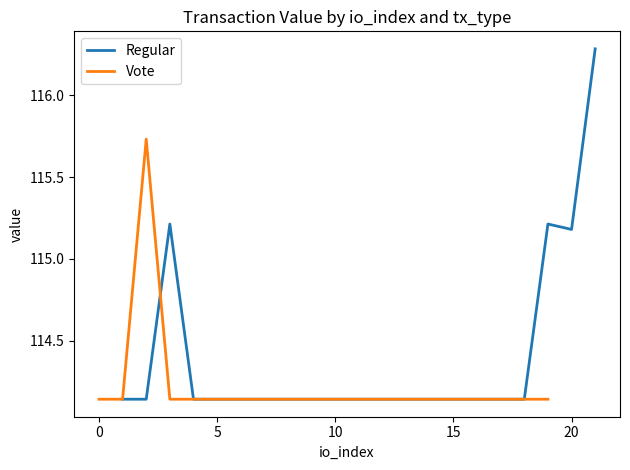

What is the minimum value for Vote?

114.1